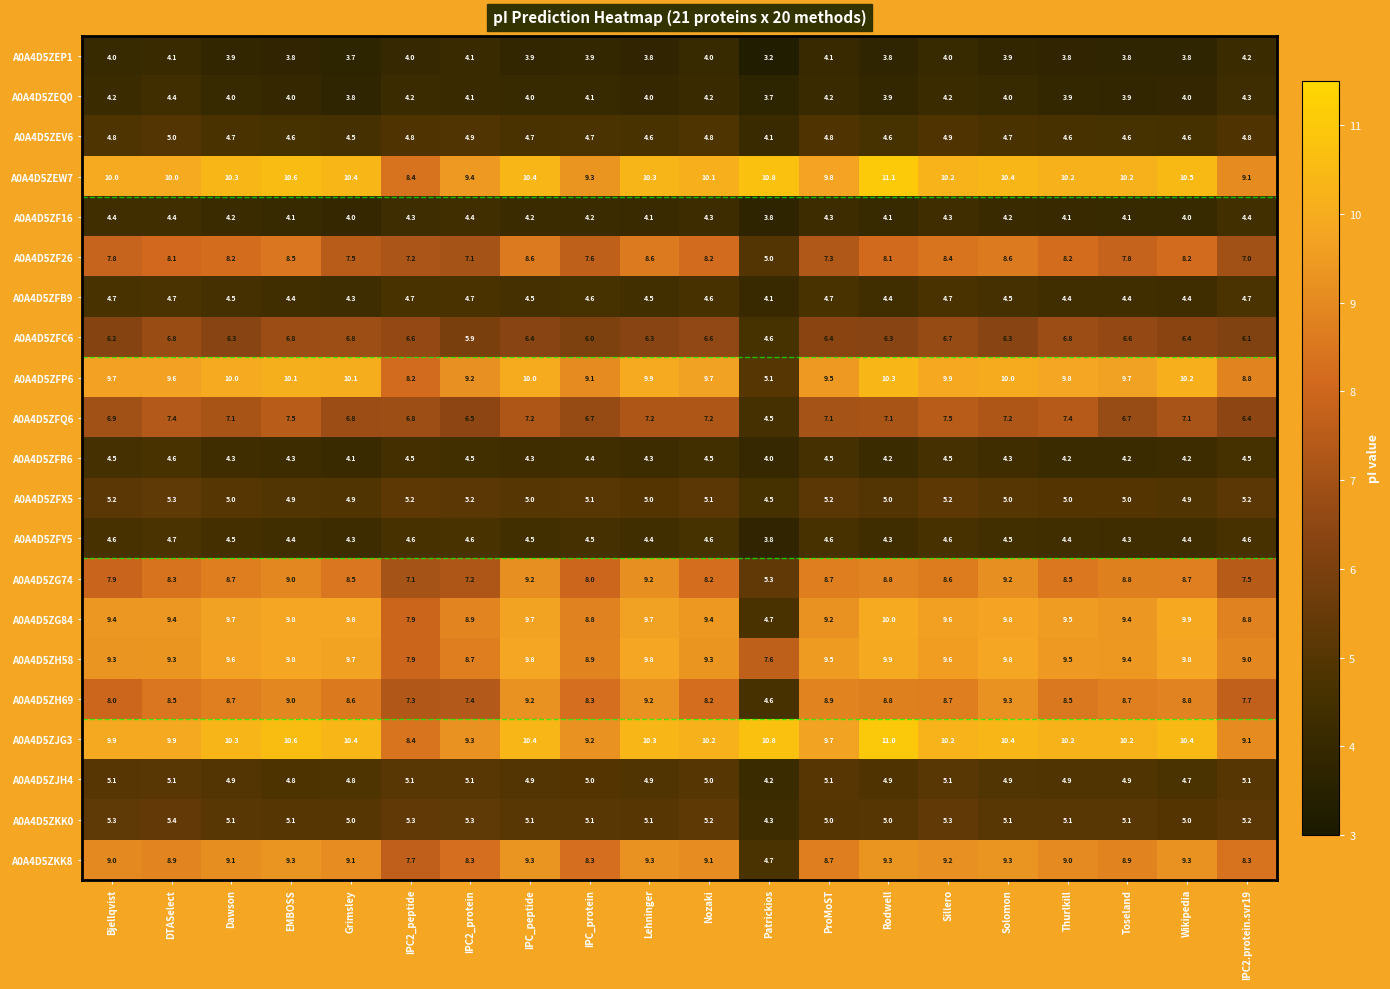

Which series has the largest range (max minus min)?

A0A4D5ZG84